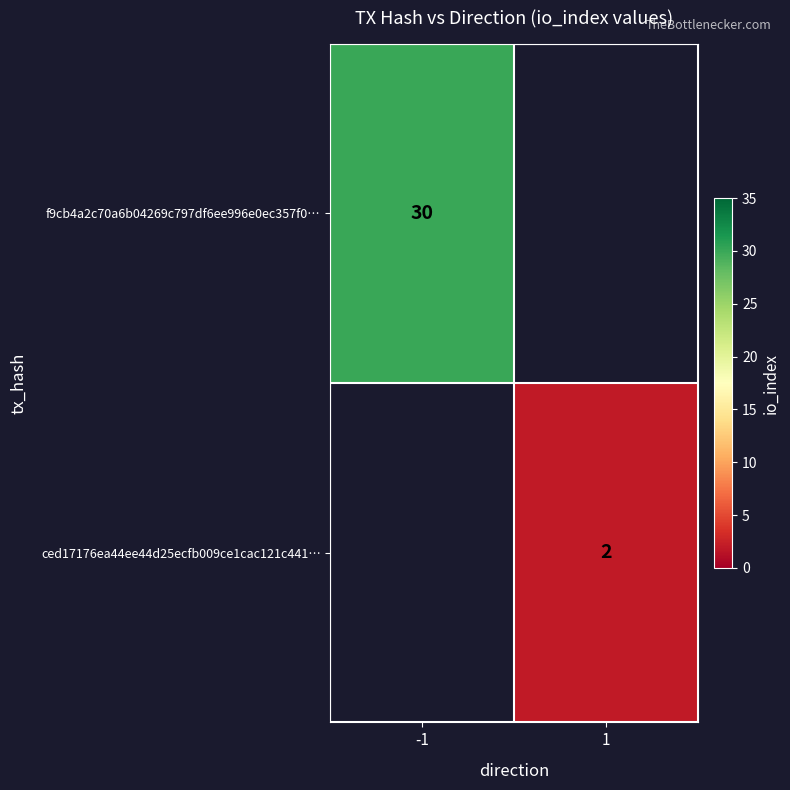

At which category does the chart reach its minimum across all series?

1